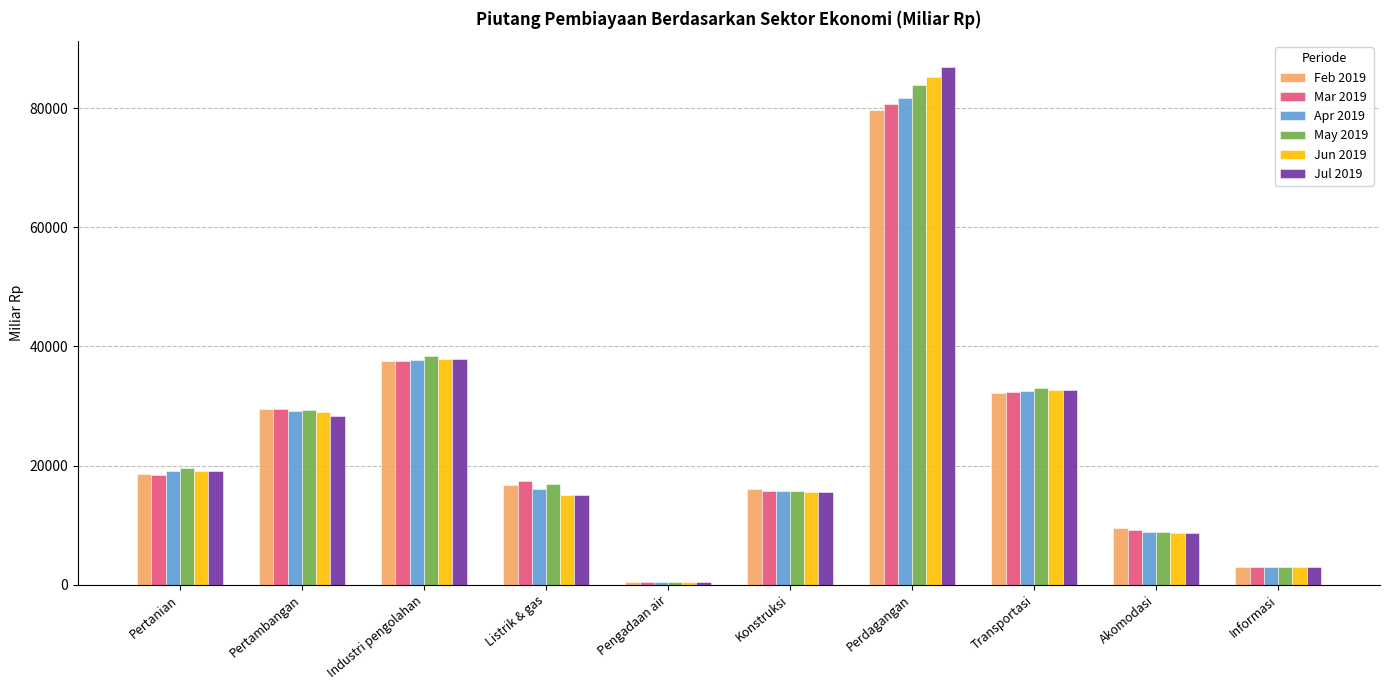

Does the chart contain any negative values?

No